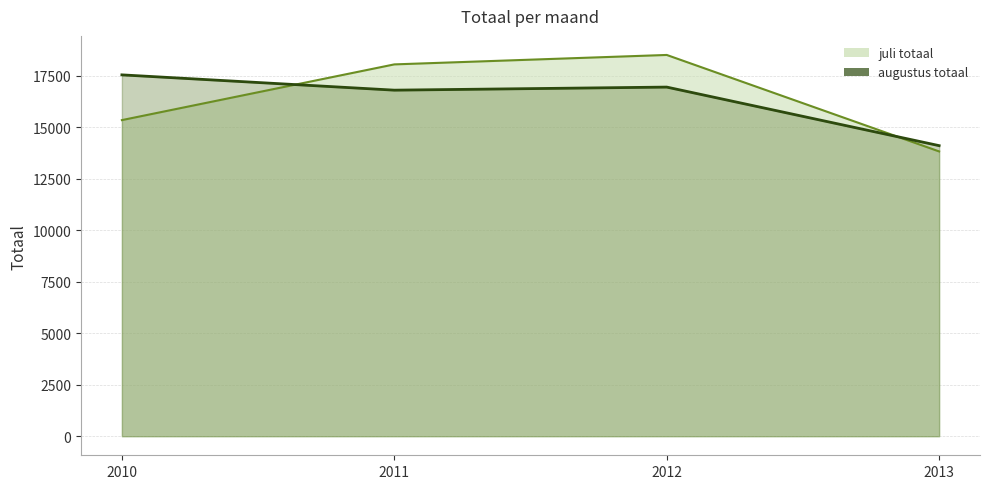

True or false: juli totaal and augustus totaal intersect in this chart.

True